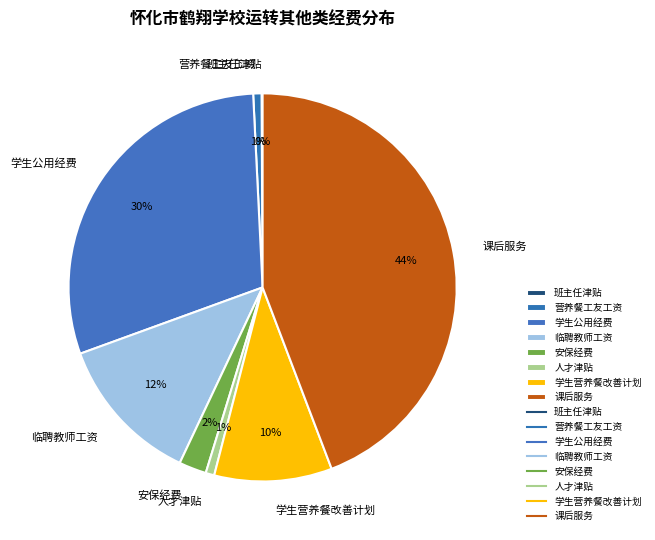

What is the ratio of the value at 临聘教师工资 to the value at 课后服务?

0.3